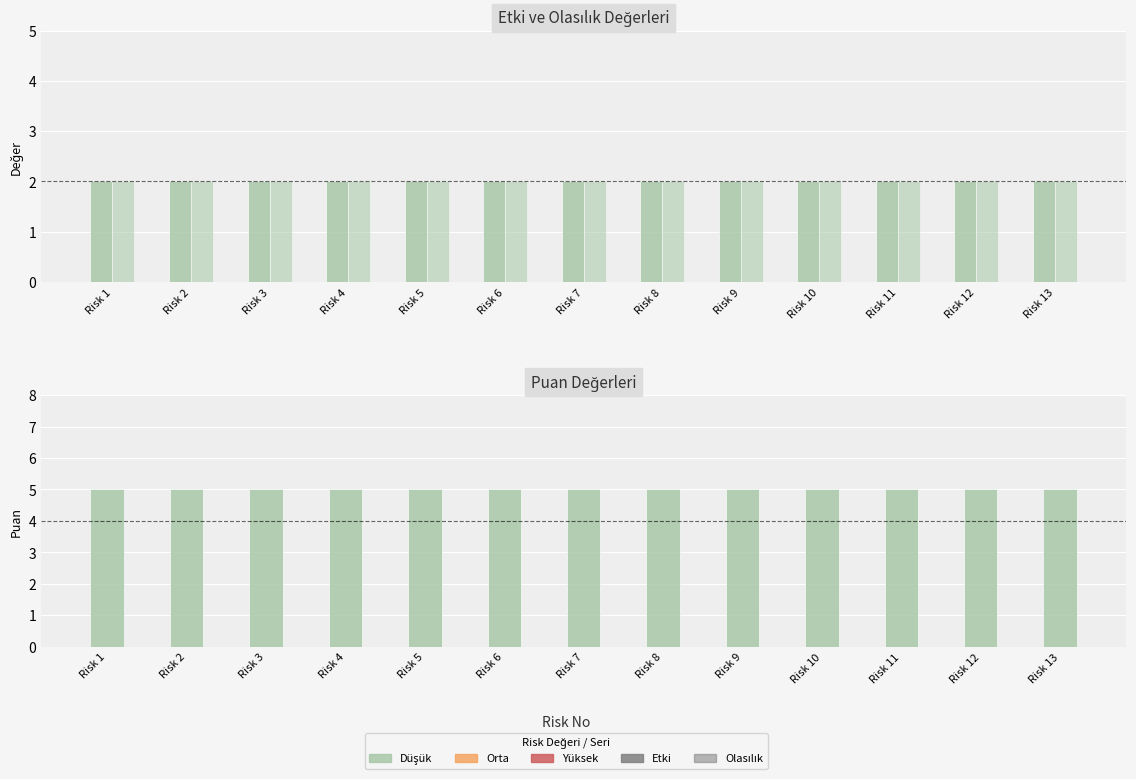

What is the minimum value for Etki?

2